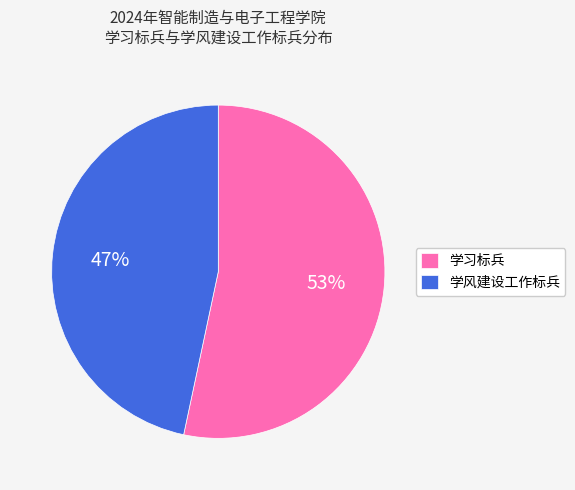

How many slices are in this pie chart?

2